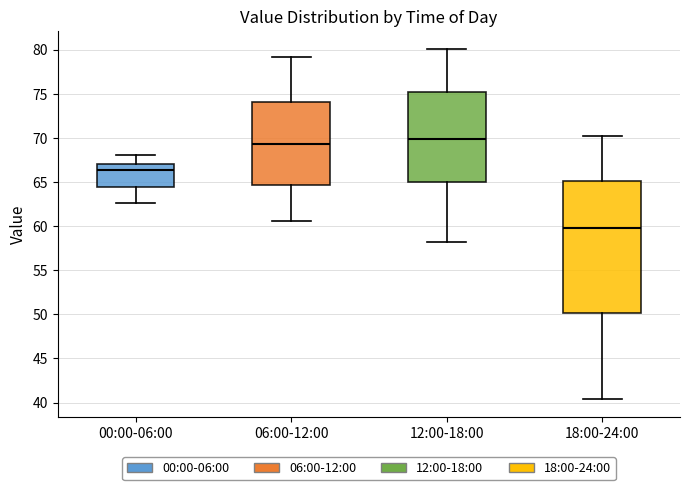

Where is the lower edge of the box for 00:00-06:00 on the y-axis? The values are not printed on the chart, so give them approximately, as read against the axis.

64.5